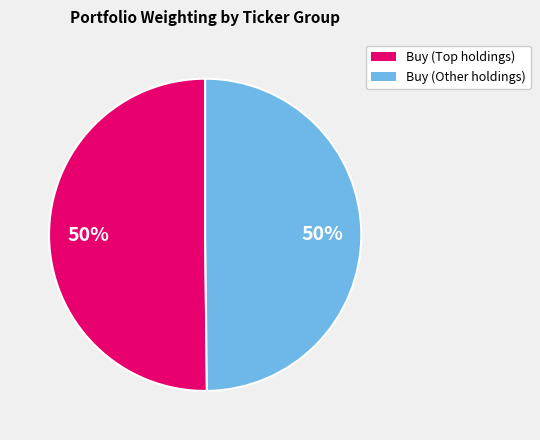

To the nearest percent, what is the average slice percentage?

50%